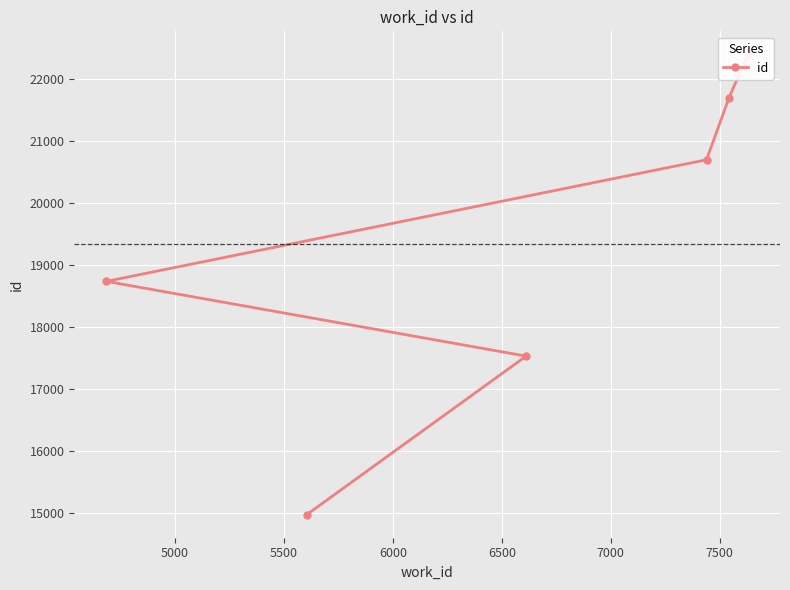

Count the number of values greater than 20703.

2